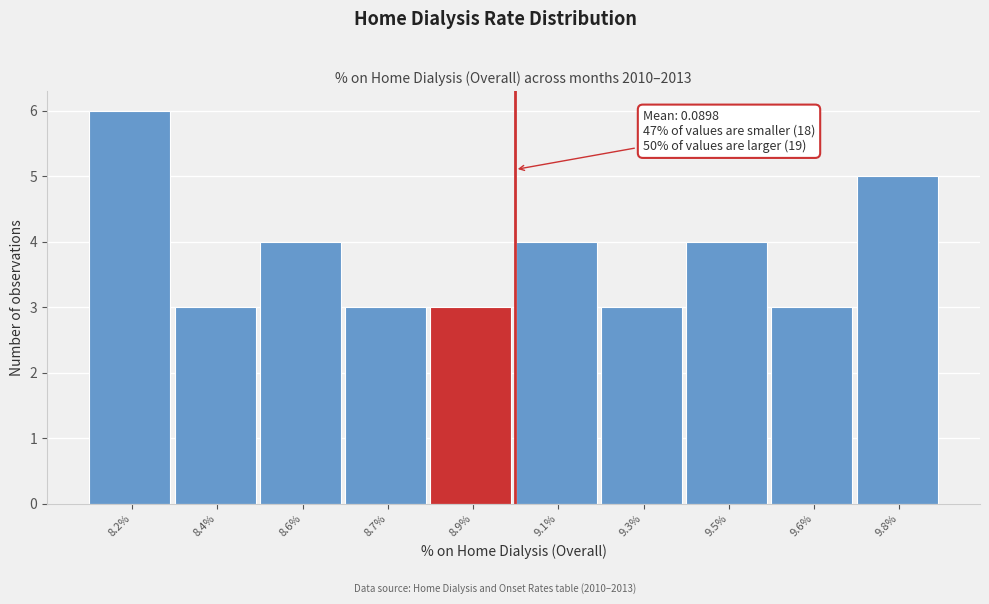

Reading right to left, transcribe all the data shown in this chart.

9.8%=5	9.6%=3	9.5%=4	9.3%=3	9.1%=4	8.9%=3	8.7%=3	8.6%=4	8.4%=3	8.2%=6